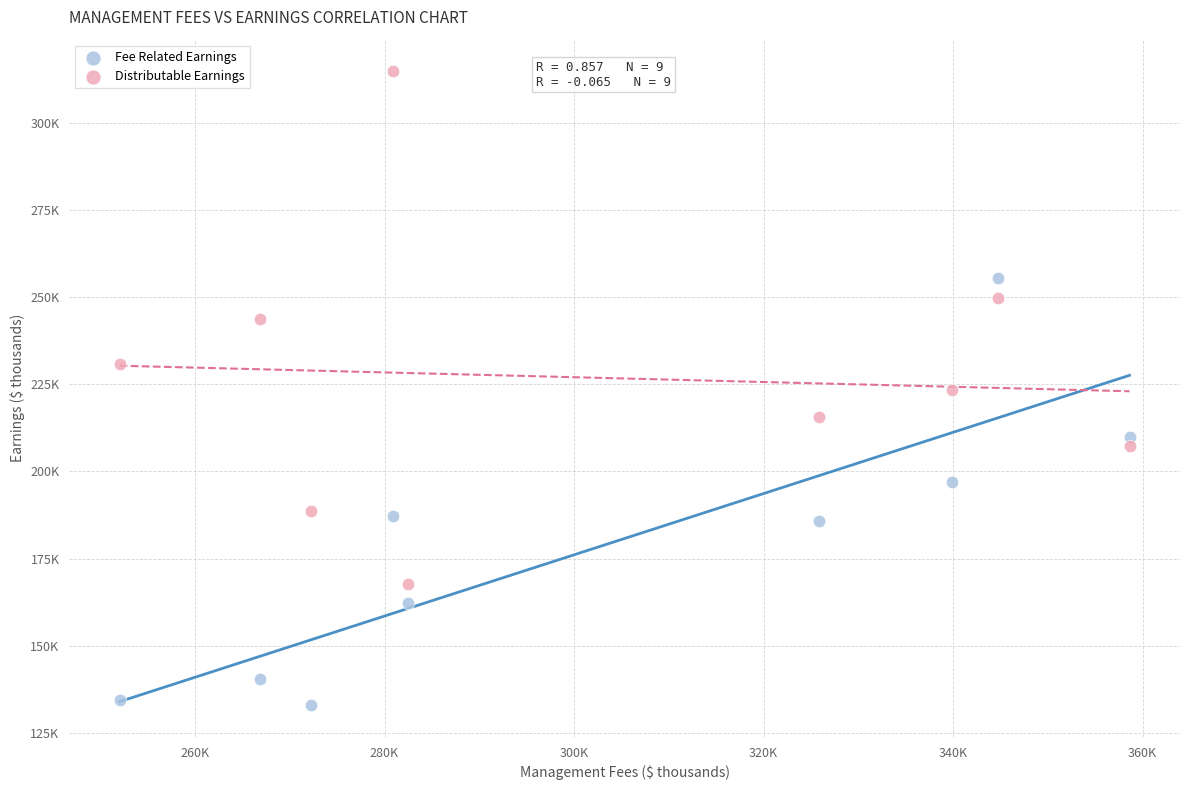

Which series has the largest Y range (max minus min)?

Distributable Earnings